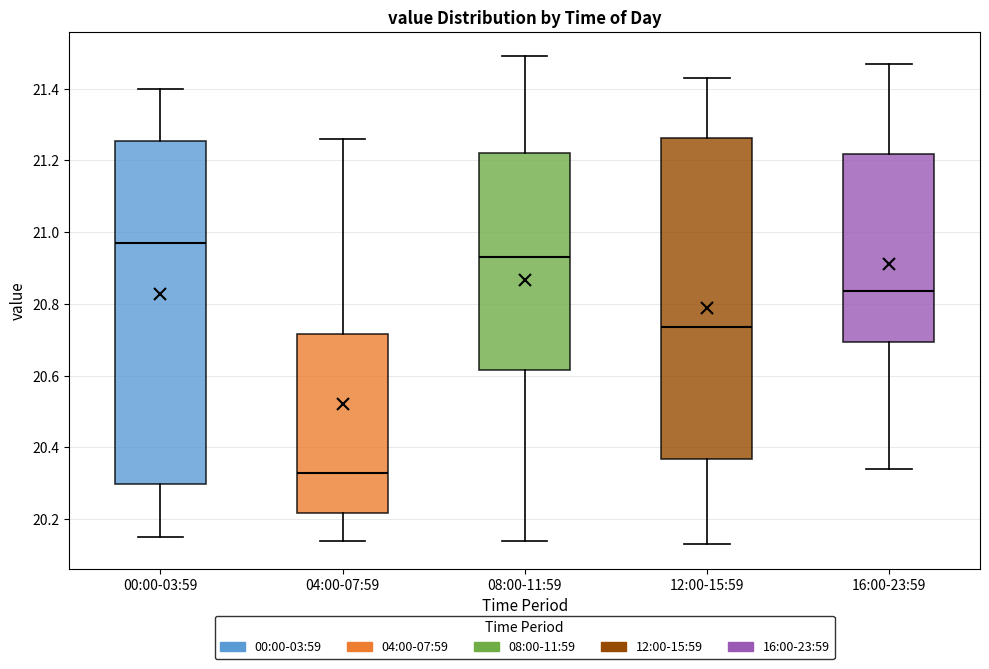

Reading left to right, read every box against the y-axis: the position of its median line, the range the box covers, and the ends of its whiskers. The values are not printed on the chart, so give them approximately, as read against the axis.

00:00-03:59: median 20.98, box 20.30 to 21.26, whiskers 20.16 to 21.40
04:00-07:59: median 20.34, box 20.22 to 20.72, whiskers 20.14 to 21.26
08:00-11:59: median 20.94, box 20.62 to 21.22, whiskers 20.14 to 21.50
12:00-15:59: median 20.74, box 20.36 to 21.26, whiskers 20.14 to 21.44
16:00-23:59: median 20.84, box 20.70 to 21.22, whiskers 20.34 to 21.48